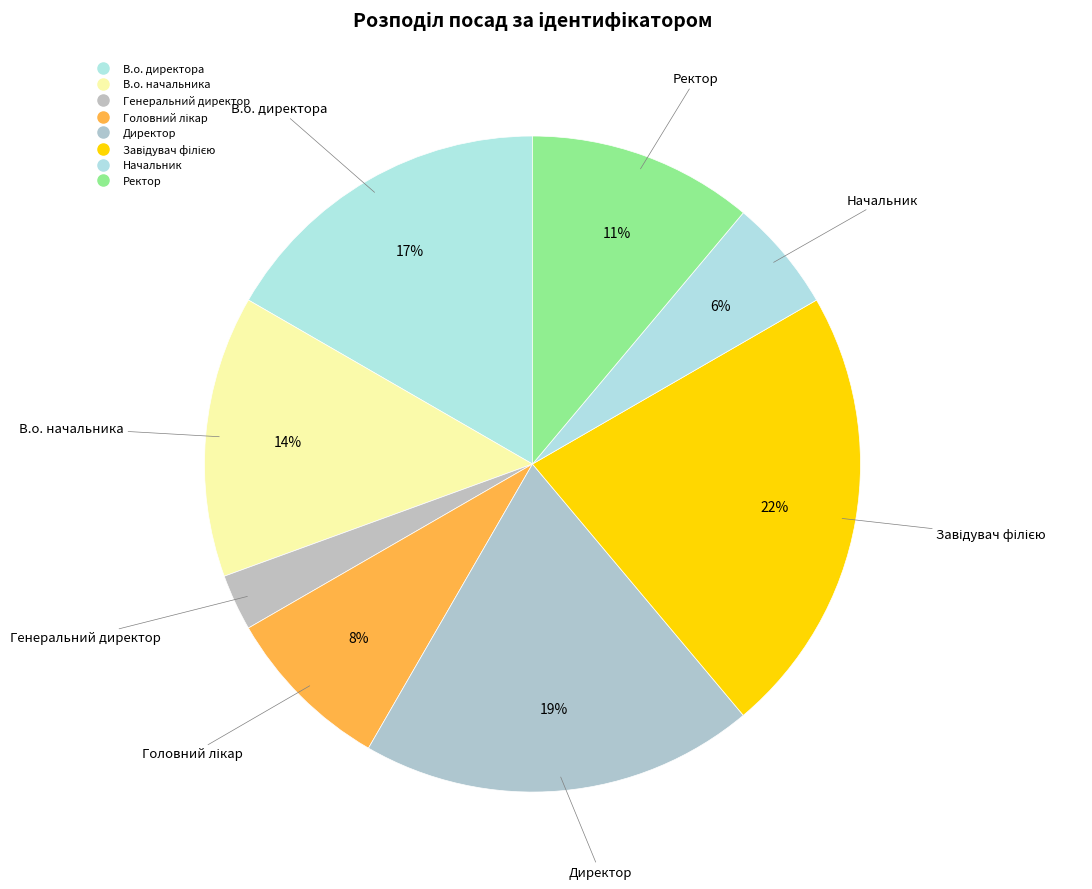

Count the number of slices in the pie.

8